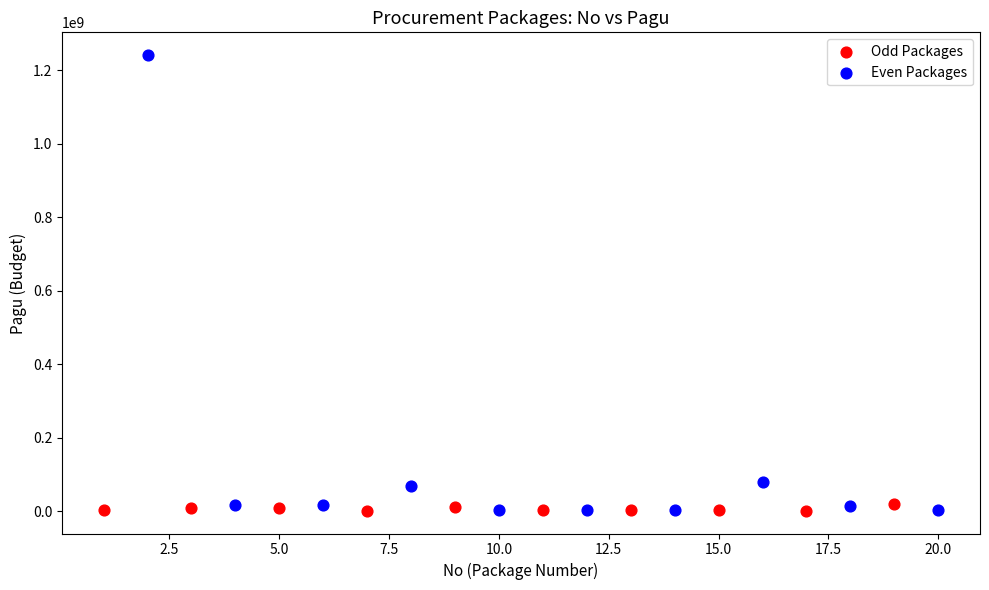

Which series reaches the maximum Y coordinate?

Even Packages